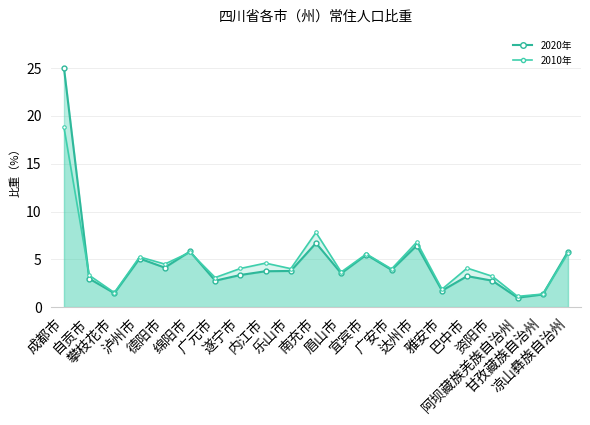

True or false: 2010年 has more than 0 interior local peaks.

True